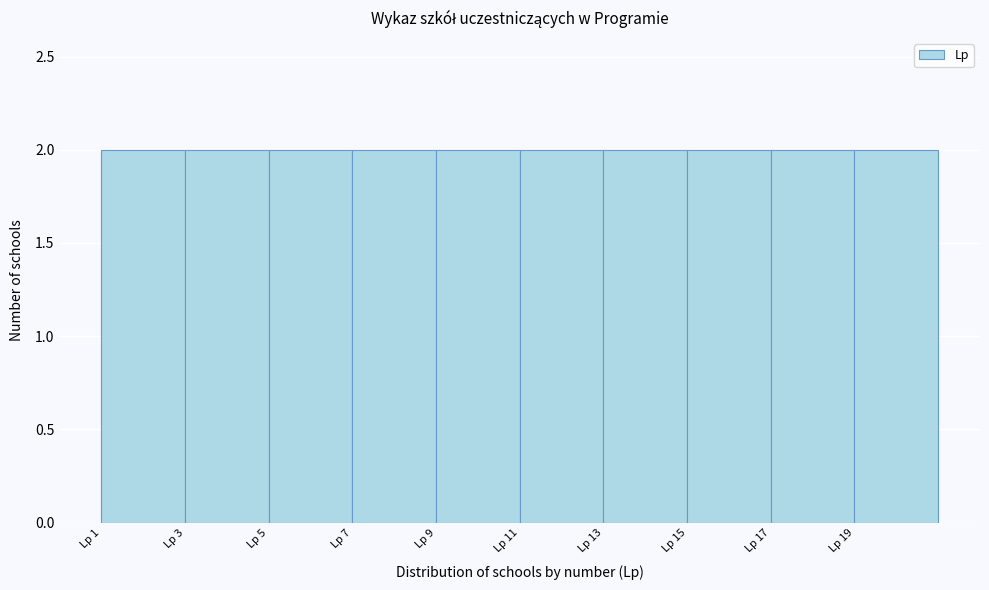

Reading left to right, list every bar in this chart as the range it spans on the x-axis followed by its height. The values are not printed on the chart, so give them approximately, as read against the axis.

1 to 3: 2
3 to 5: 2
5 to 7: 2
7 to 9: 2
9 to 11: 2
11 to 13: 2
13 to 15: 2
15 to 17: 2
17 to 19: 2
19 to 21: 2